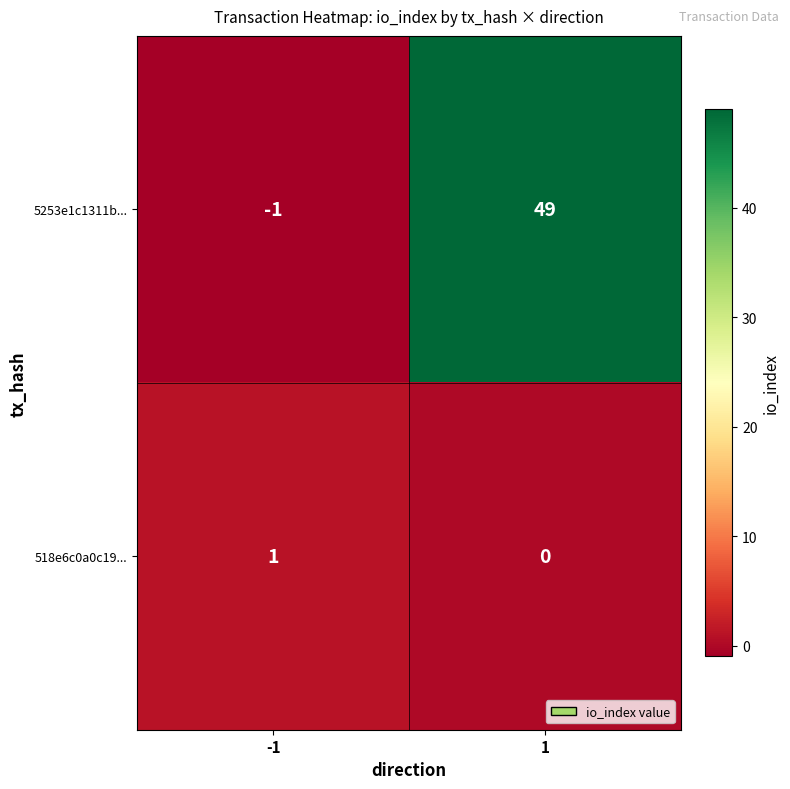

Which label corresponds to the smallest value in the chart?

-1